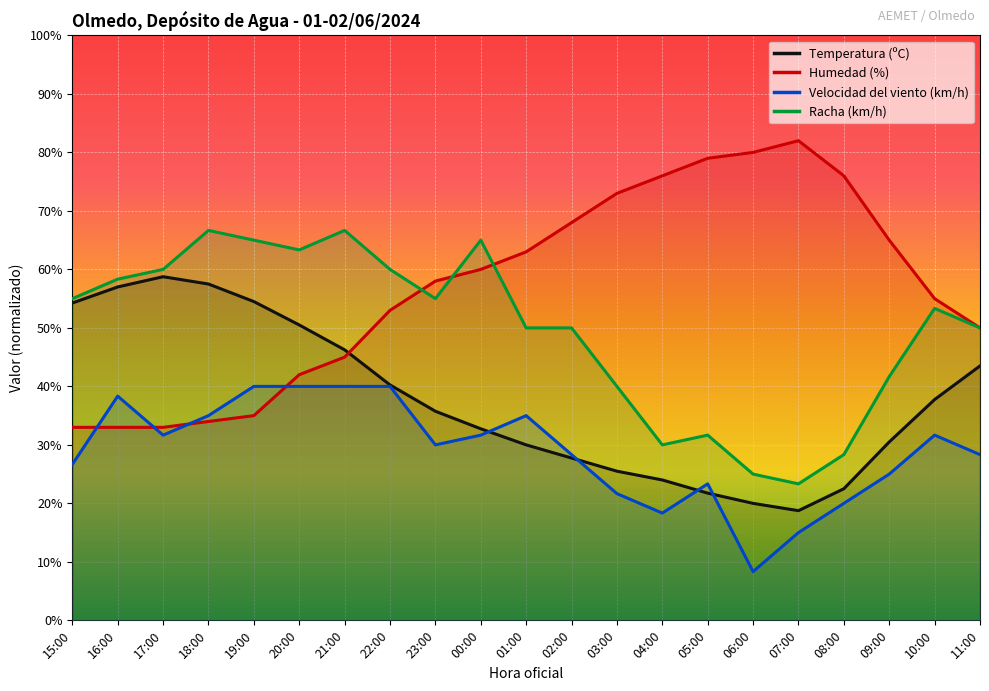

What is the difference between the maximum and minimum values in the Racha (km/h) series?

43.3